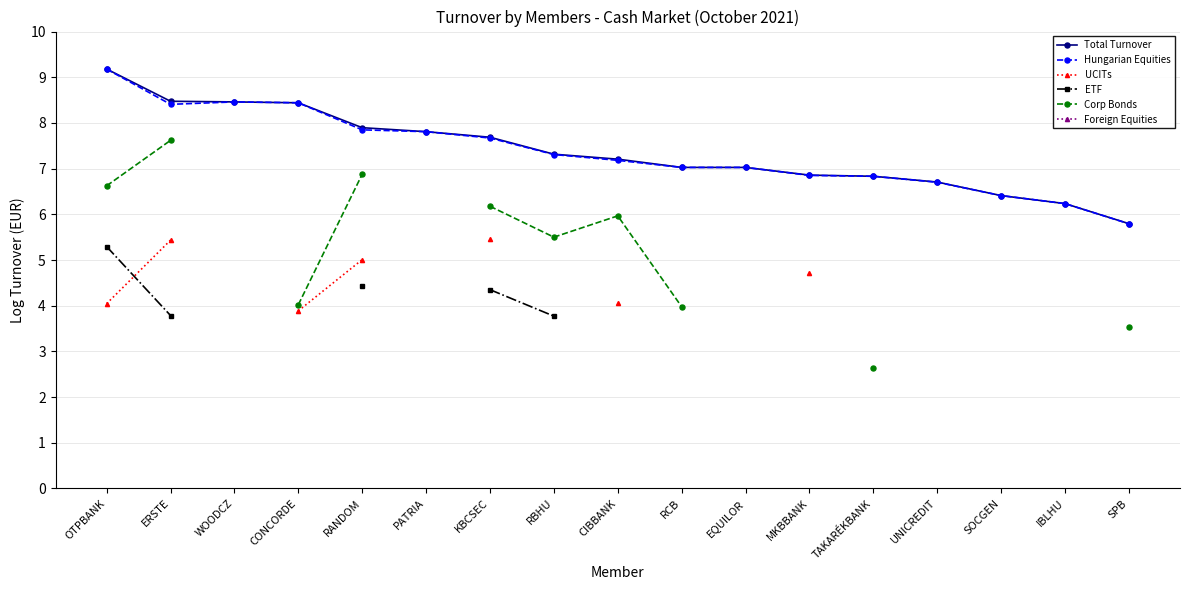

How many distinct data groups are displayed?

6